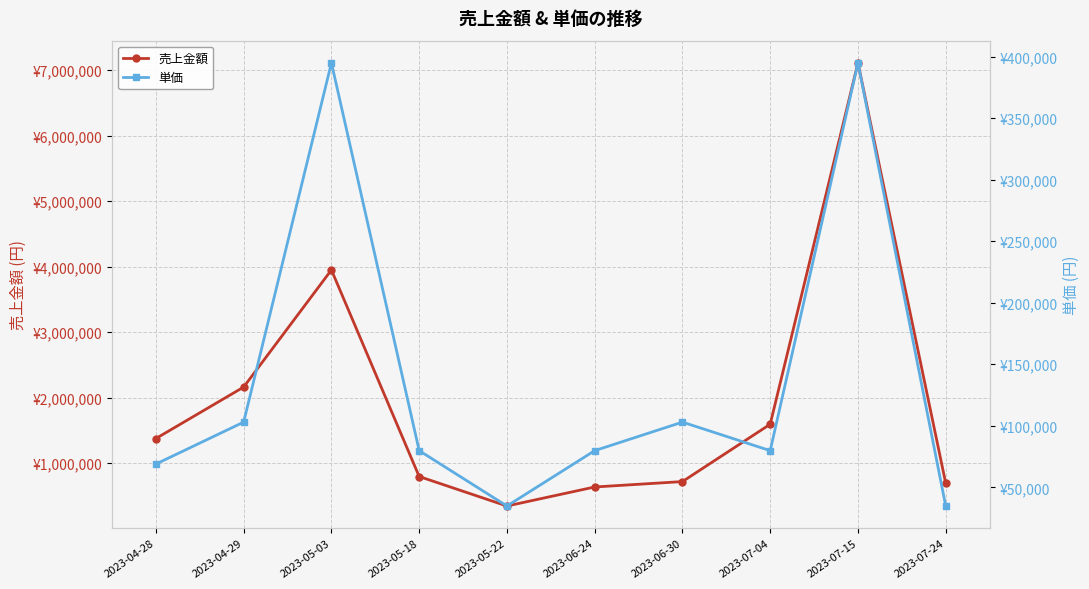

List the series in order of their overall mean, highest first.

売上金額, 単価